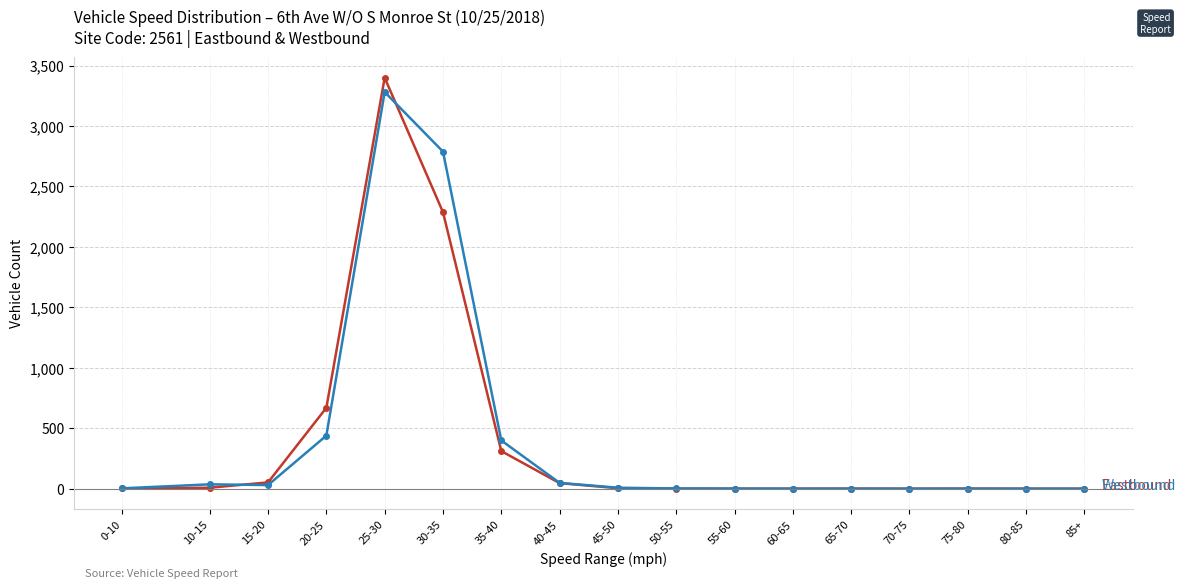

Which label corresponds to the largest value in the chart?

25-30